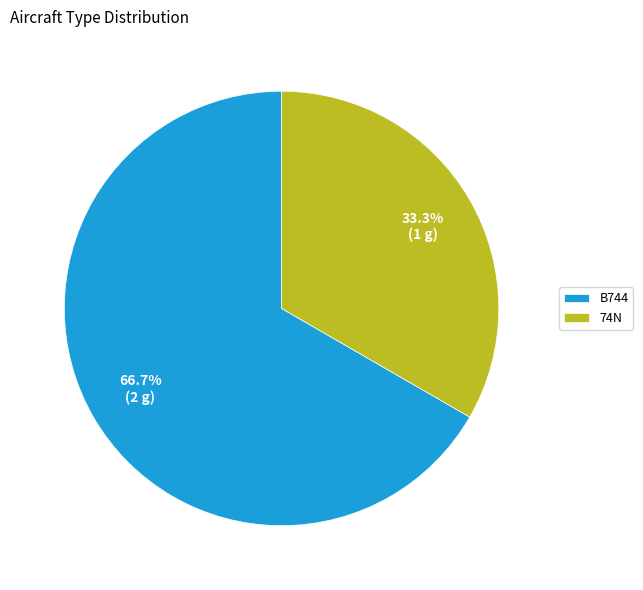

How many slices are in this pie chart?

2